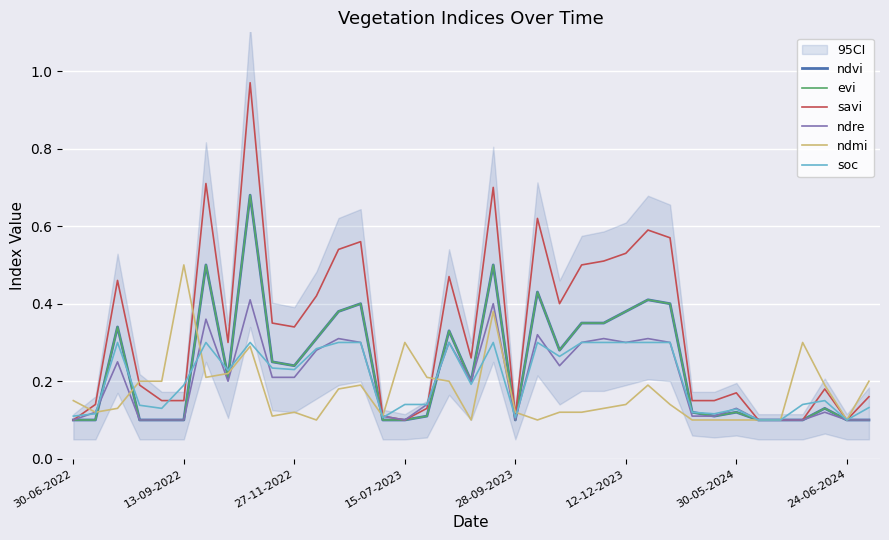

In evi, how many points are higher than both neighbors (excluding endpoints)?

10